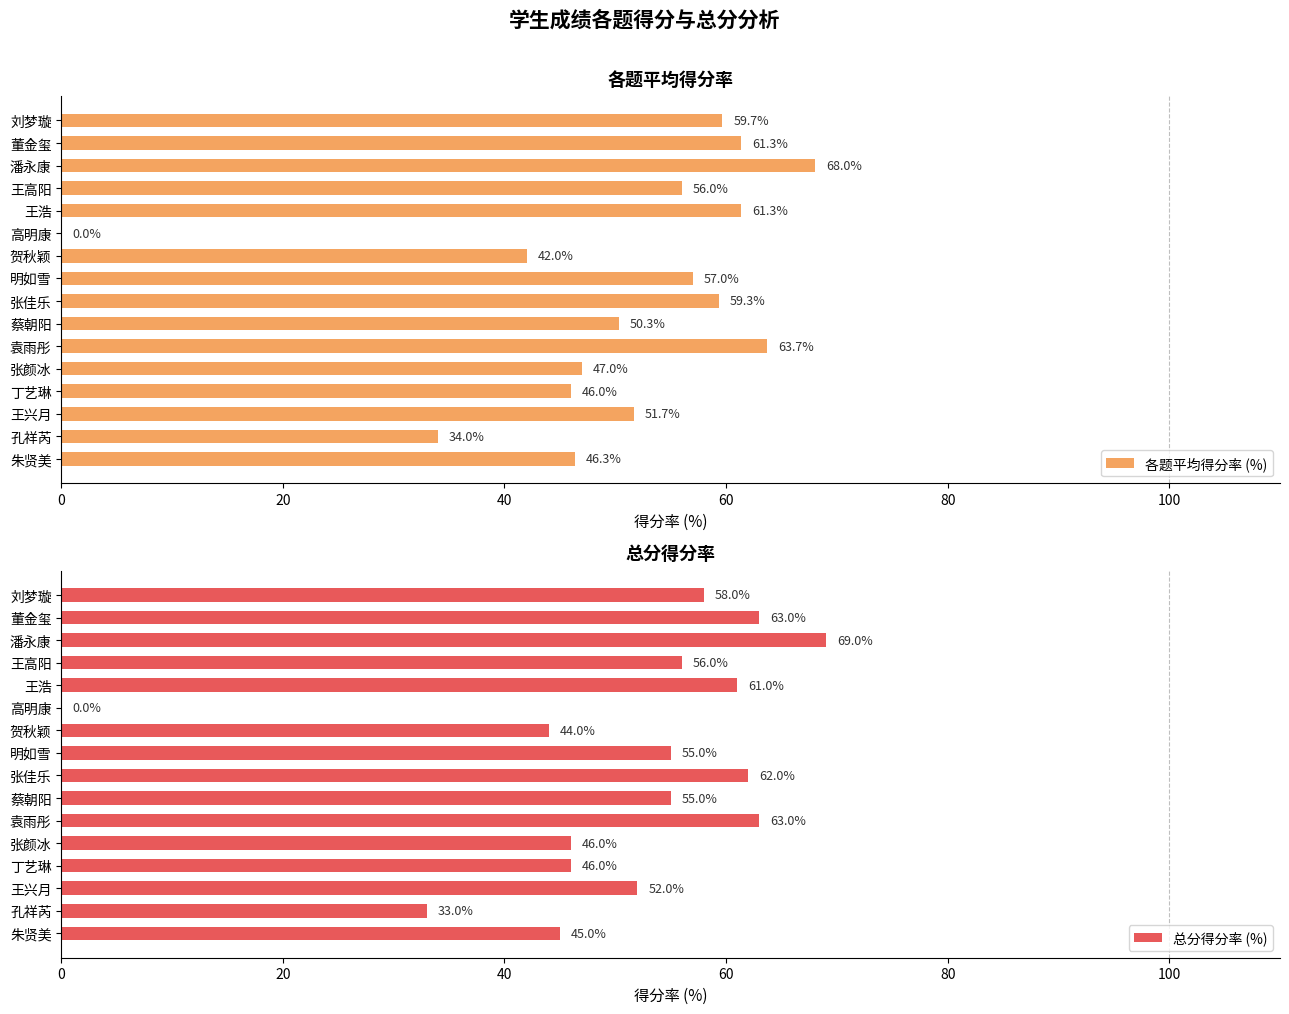

The 各题平均得分率 (%) series shows 26.1 at 蔡朝阳. True or false?

False